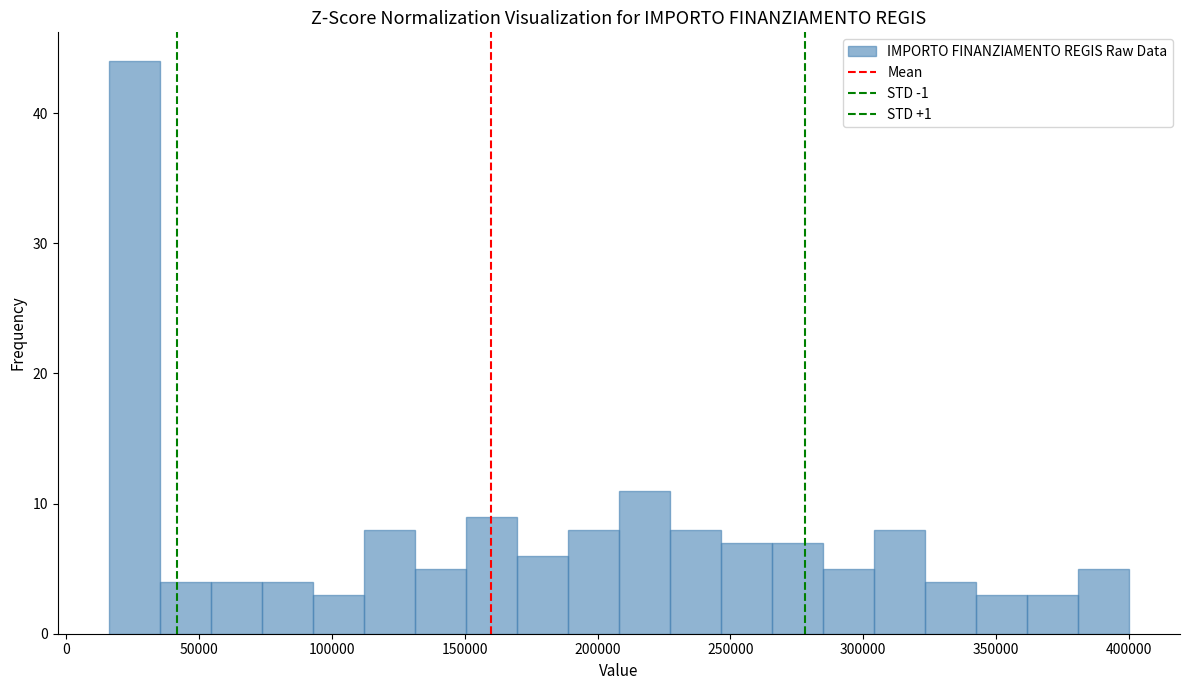

Around what value on the x-axis is the tallest bar? Give the approximate position of its centre, as read against the axis.

25000